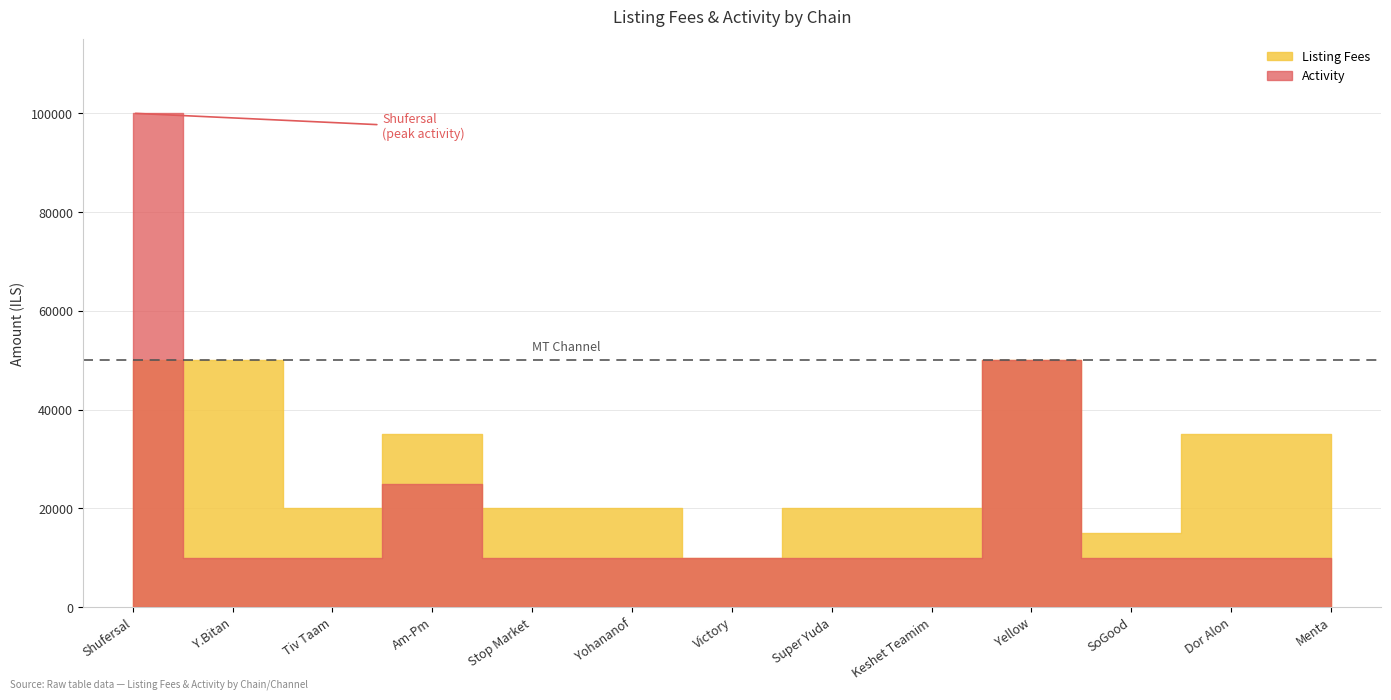

Where is Activity nearest to the value 55000?

Yellow